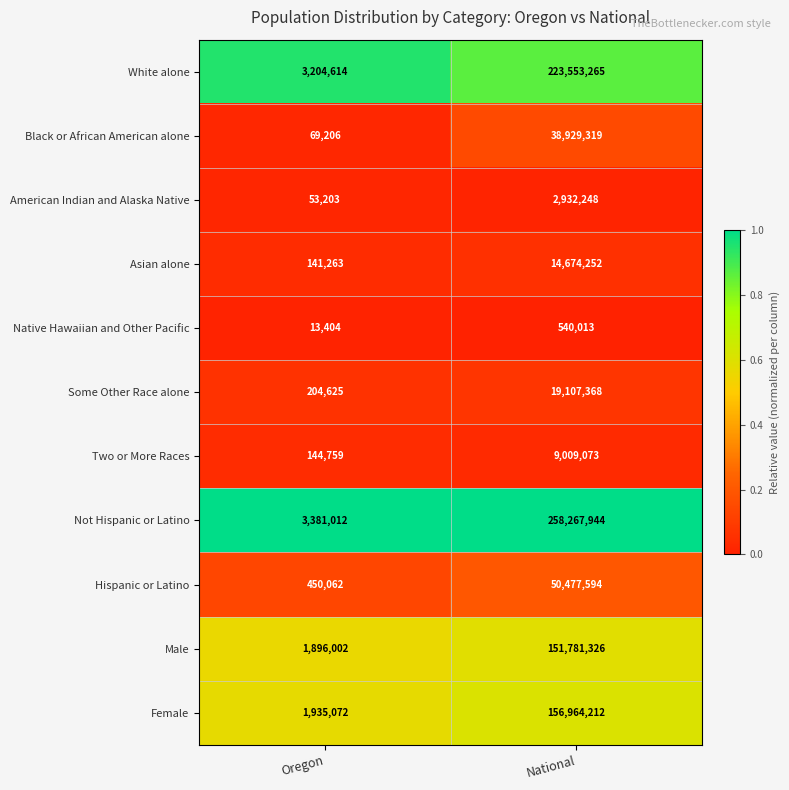

At which label is Not Hispanic or Latino closest to 130824478?

Oregon